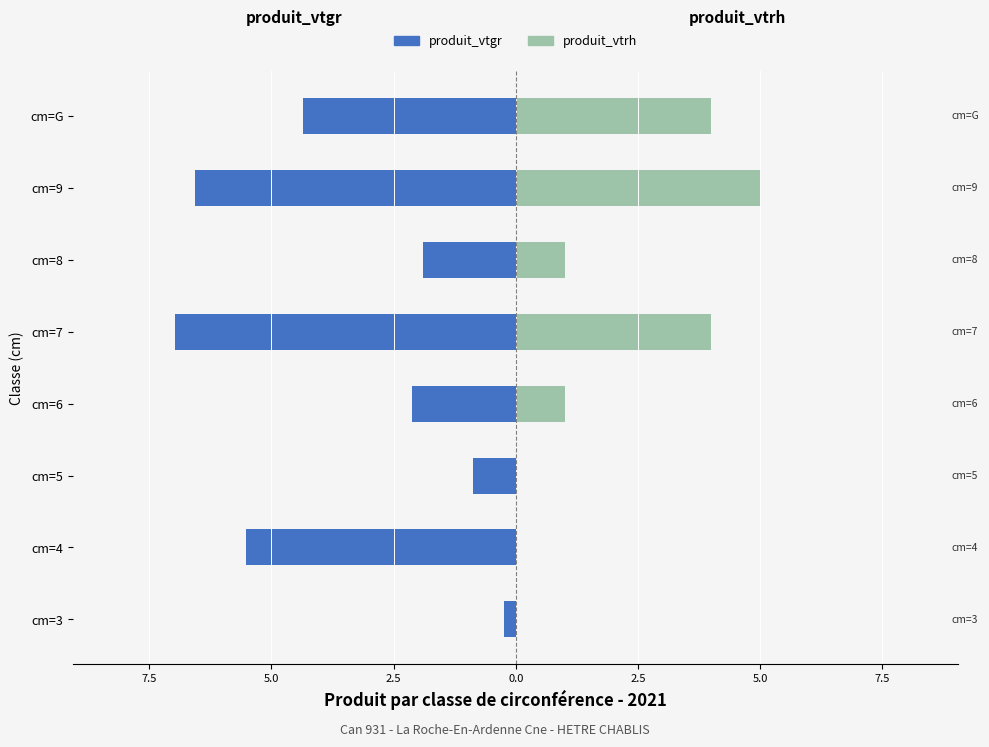

Read the produit_vtgr value at cm=6.

-2.1